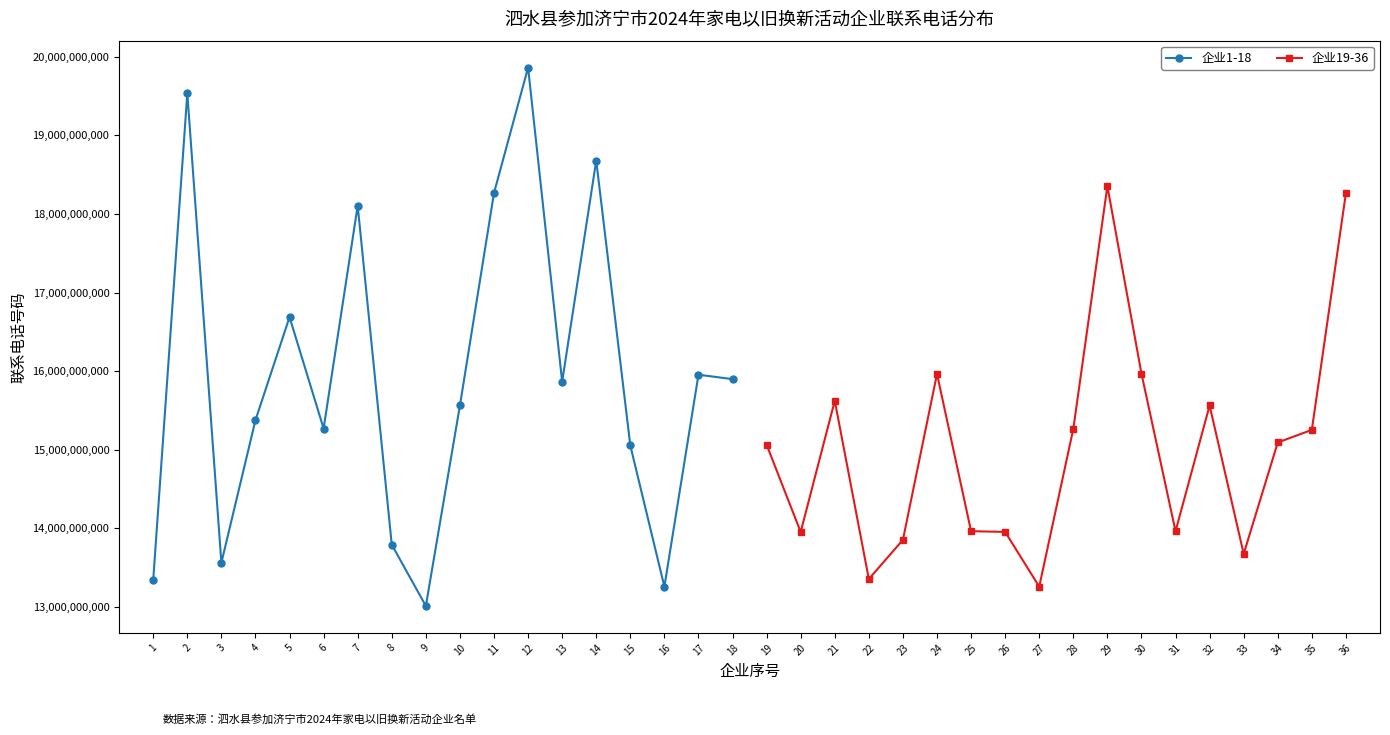

True or false: 企业1-18 has more than 1 points higher than both neighbors.

True